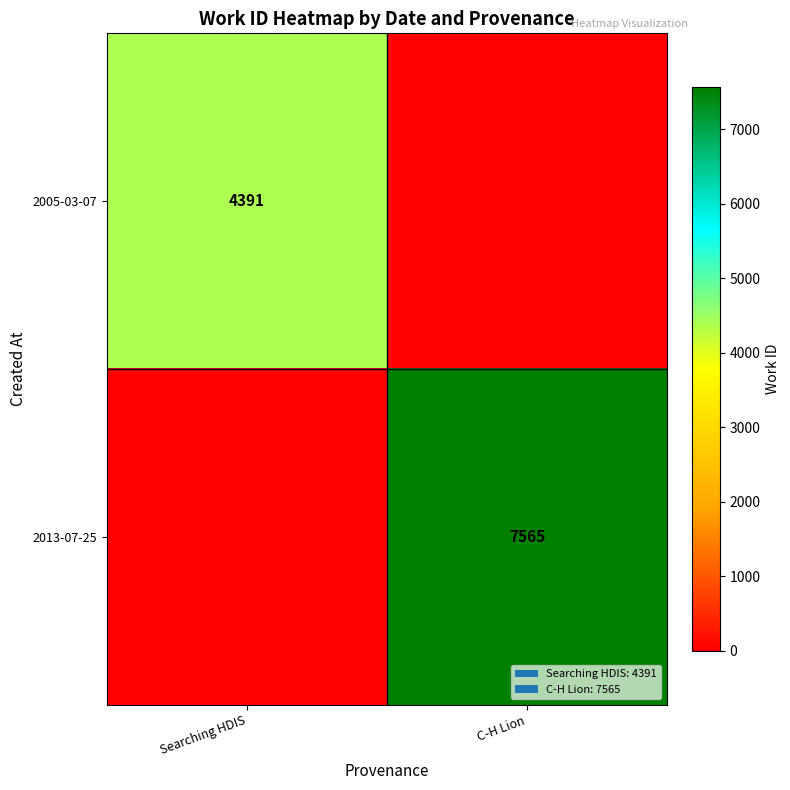

At which category does the chart reach its minimum across all series?

C-H Lion